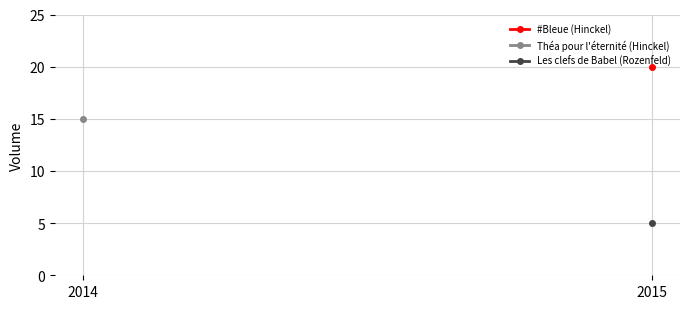

What is the lowest value of the Théa pour l'éternité (Hinckel) series?

15.0